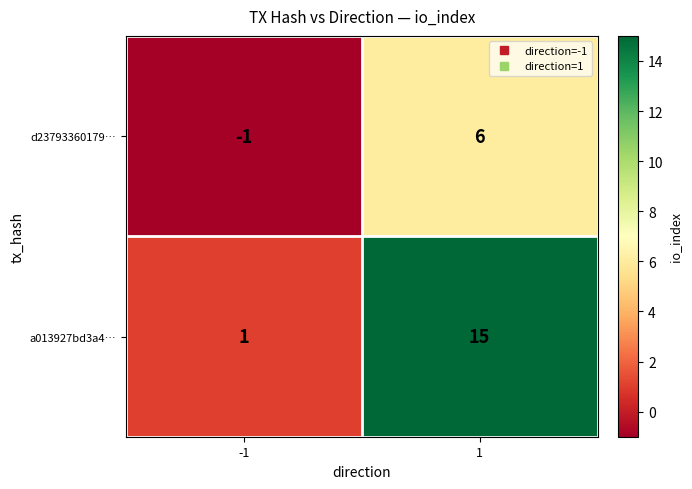

At how many categories does at least one series exceed 11?

1